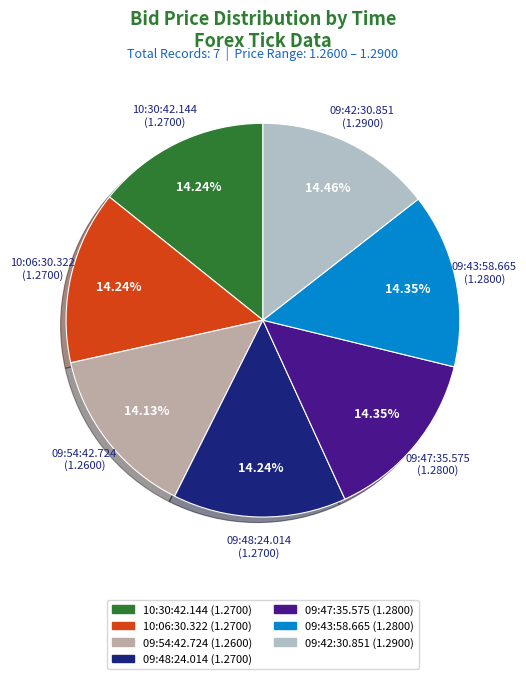

True or false: 10:06:30.322 accounts for 14% of the total.

True